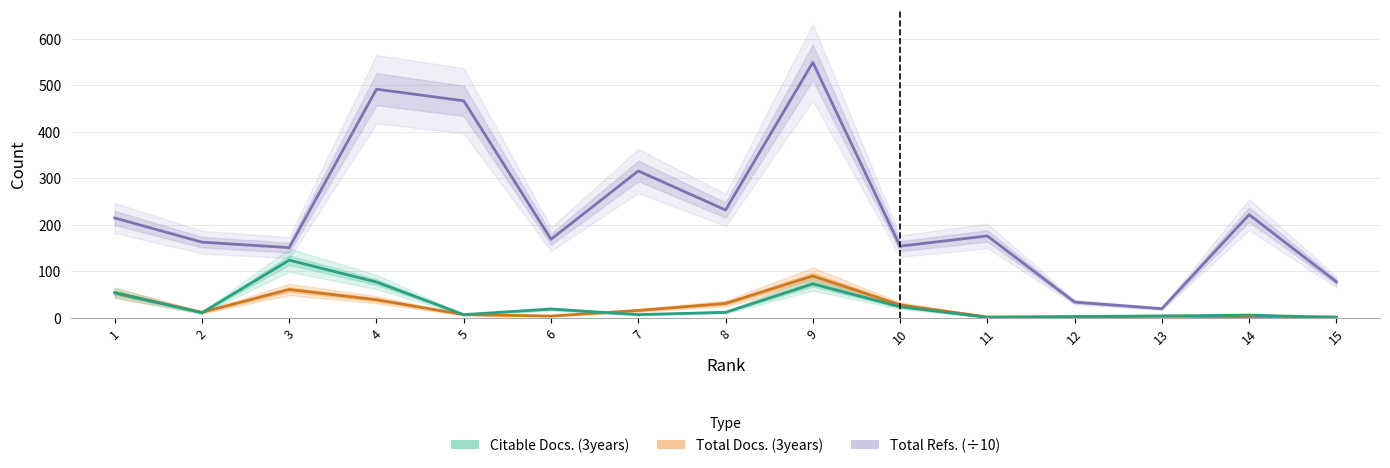

Is this an area chart (filled region under the line)?

No